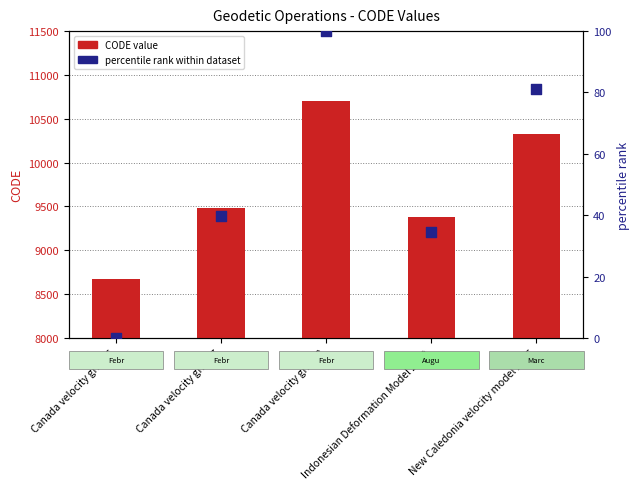

Which series reaches the minimum Y coordinate?

percentile rank within dataset